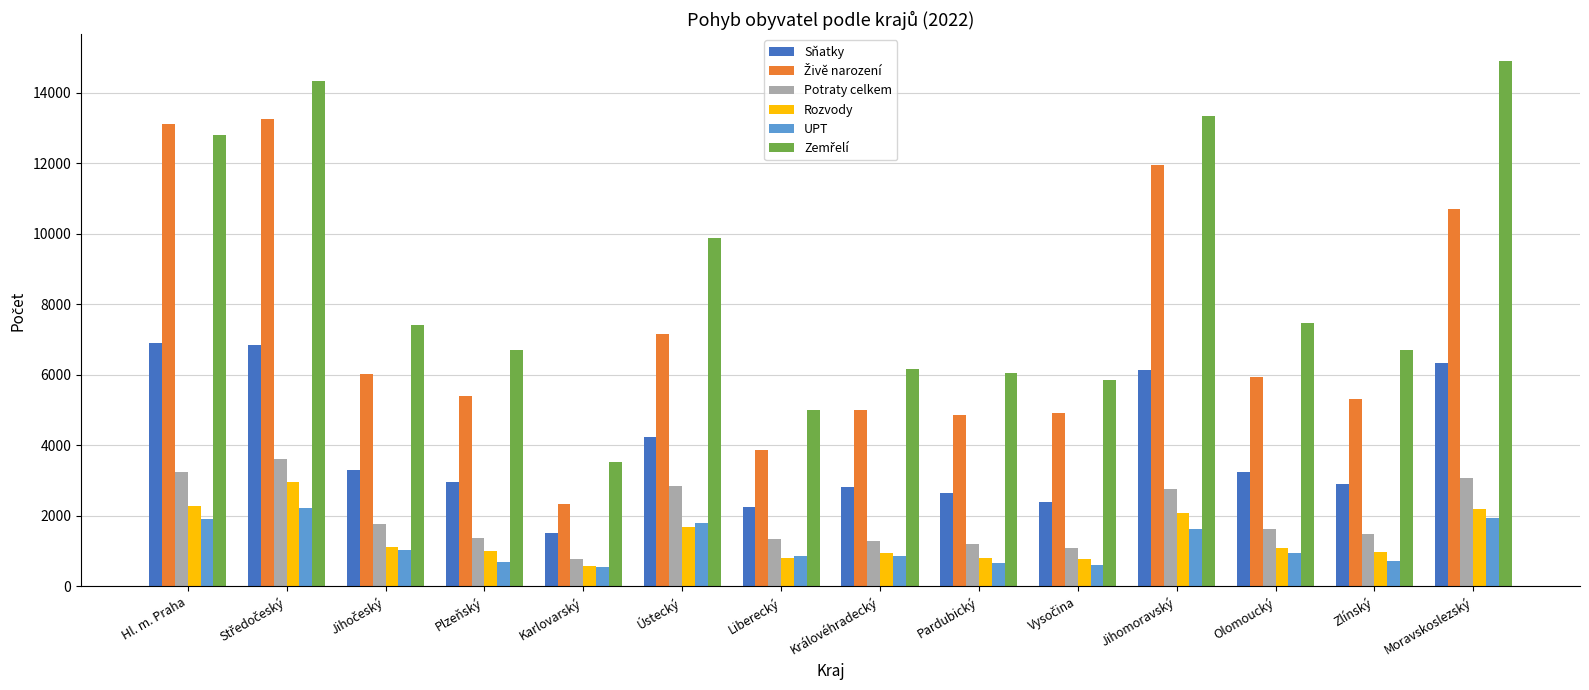

What is the lowest value of the Potraty celkem series?

781